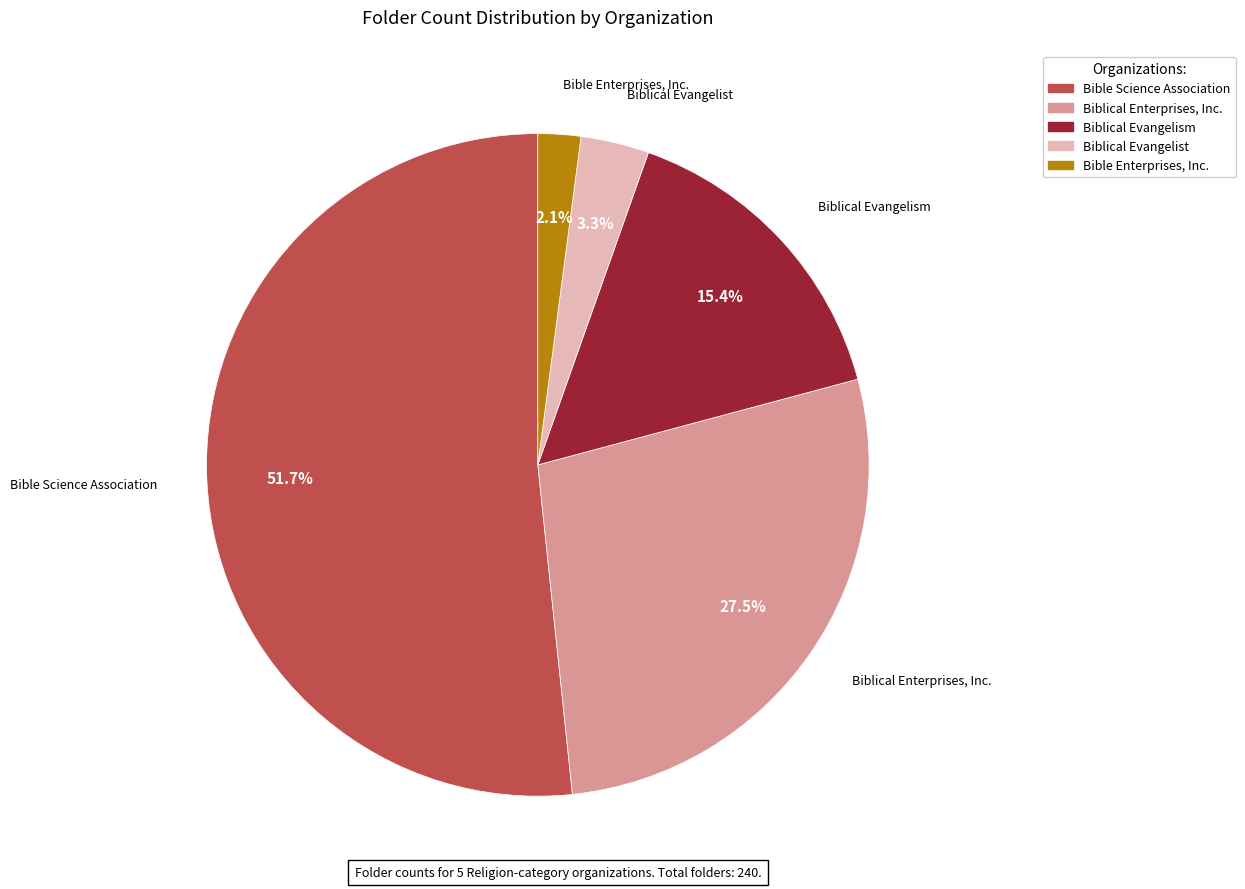

Is Biblical Evangelist the majority of the pie?

No